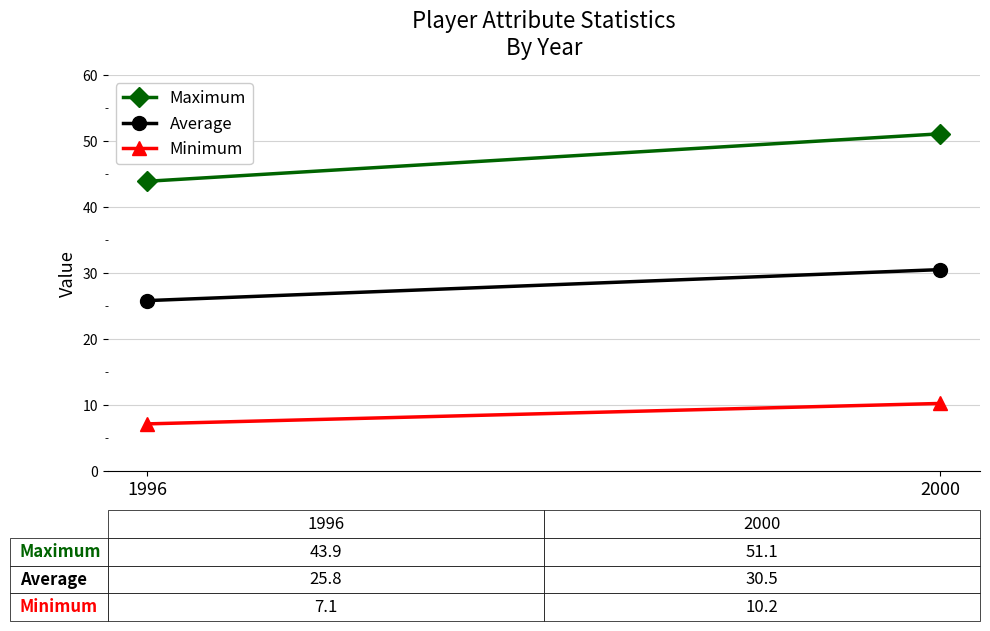

What is the maximum value shown in the chart?

51.1